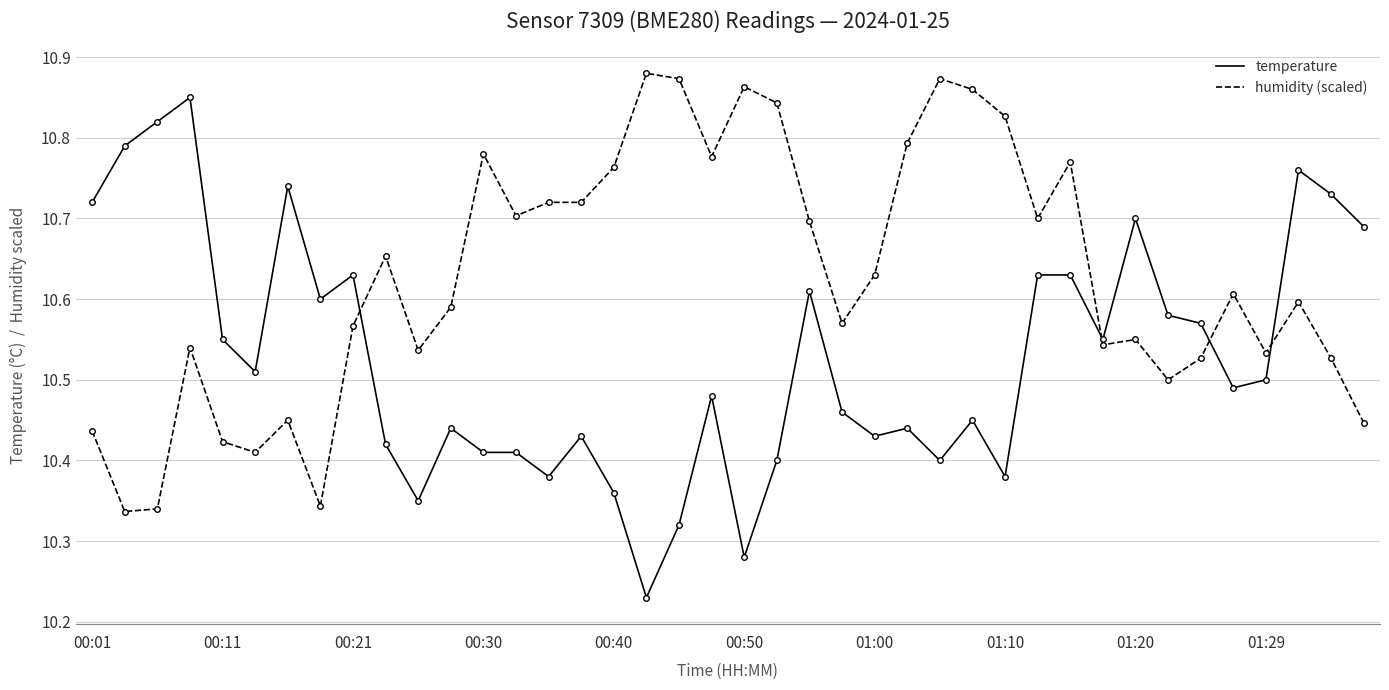

True or false: temperature and humidity (scaled) intersect in this chart.

True